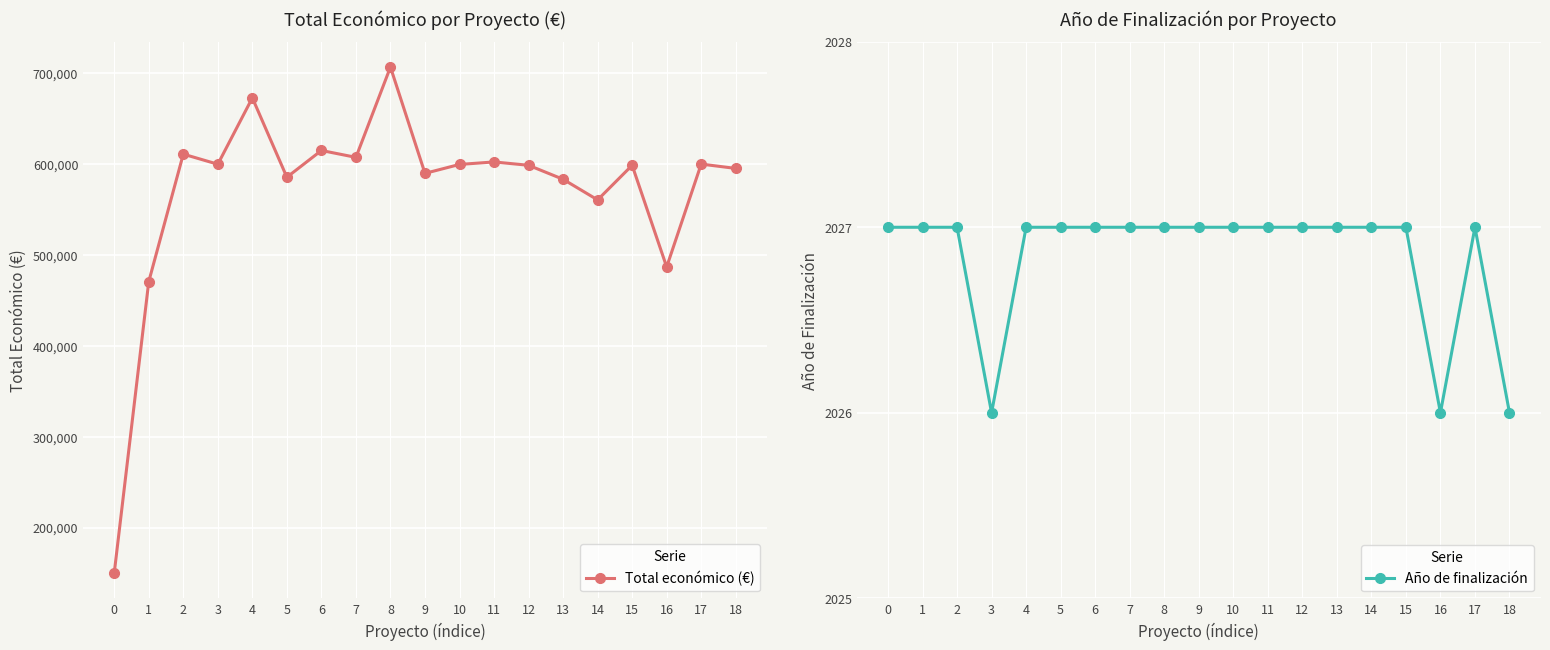

What is the difference between the second highest and minimum values in the Año de finalización series?

1